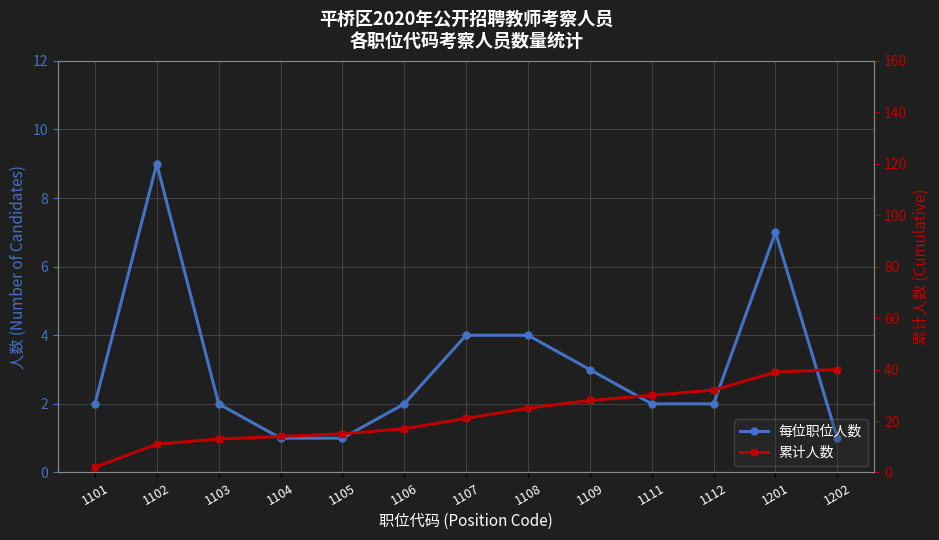

What is the minimum value for 累计人数?

2